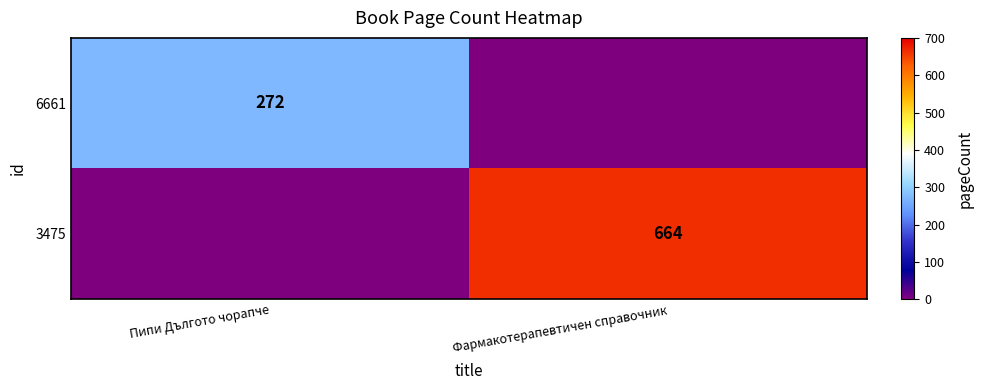

The value of 3475 at Фармакотерапевтичен справочник is 1016. True or false?

False